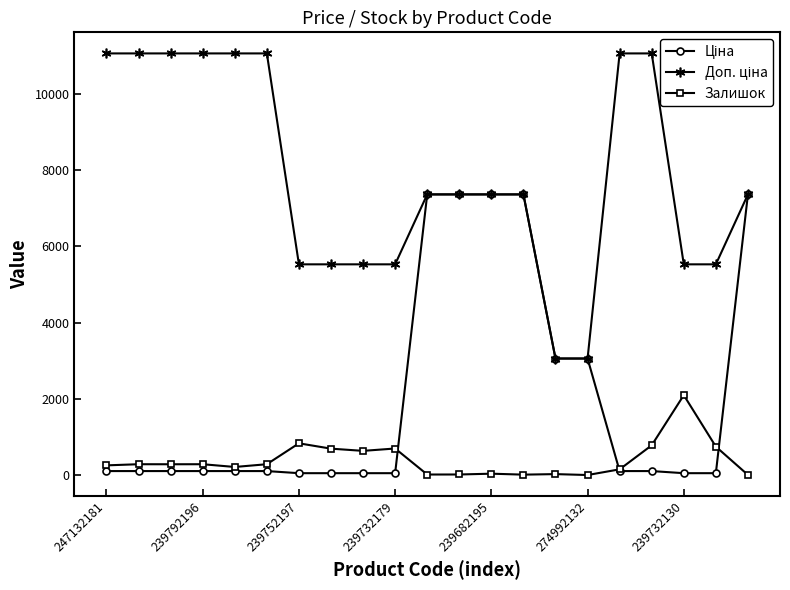

Is it true that Ціна equals 11234.8 at 11?

False